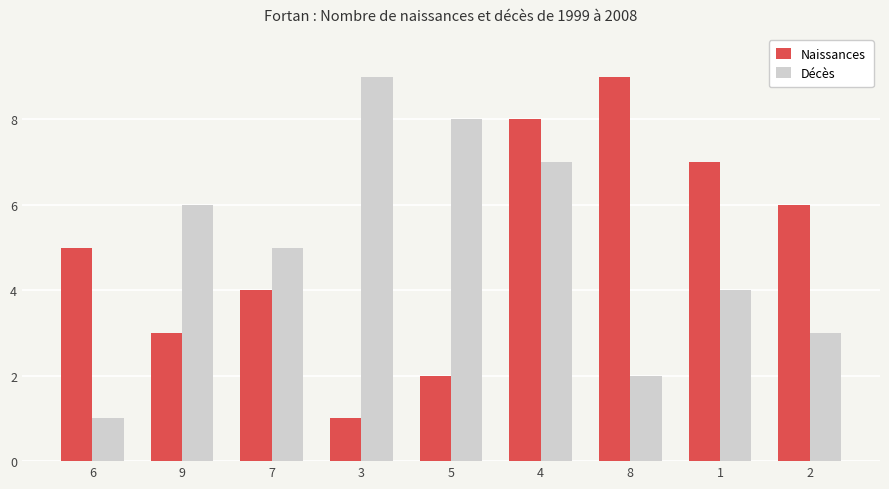

True or false: Décès has a value of 7 at 4.

True